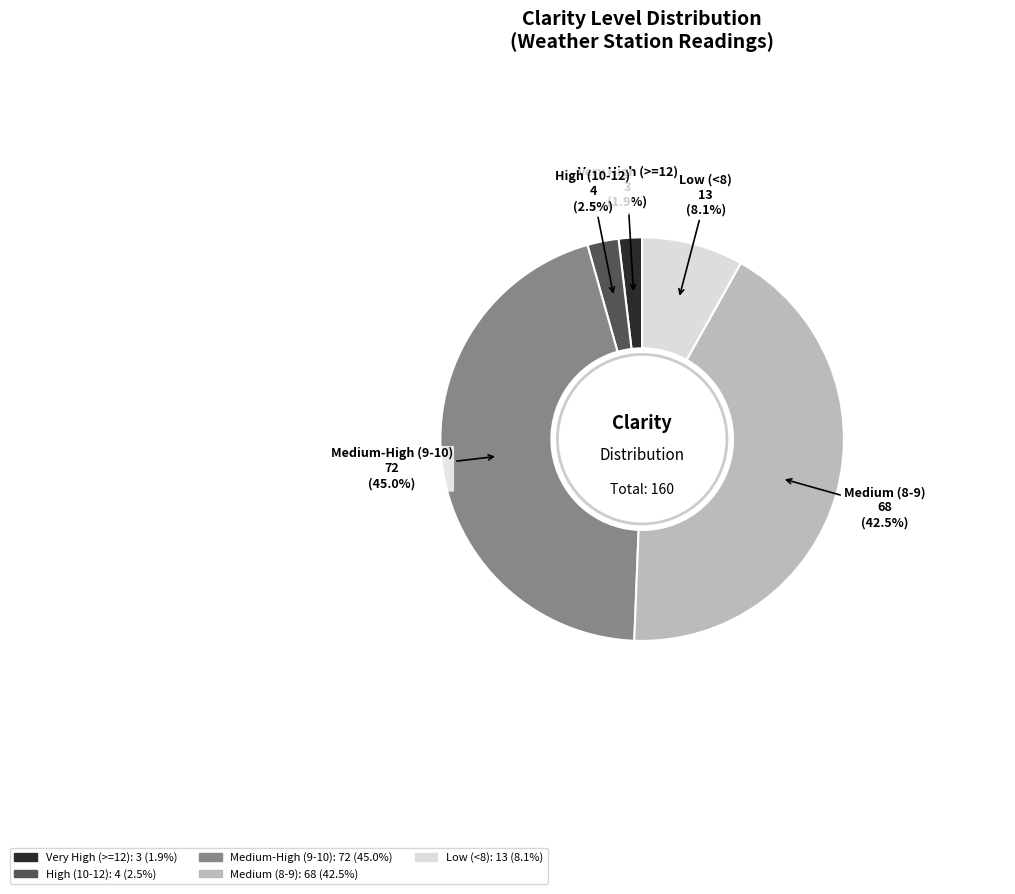

Does any single category account for the majority?

No